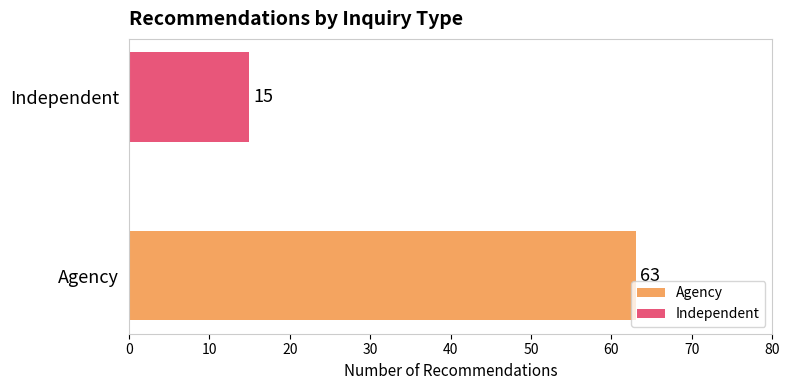

What are all the series names shown in the legend?

Agency, Independent